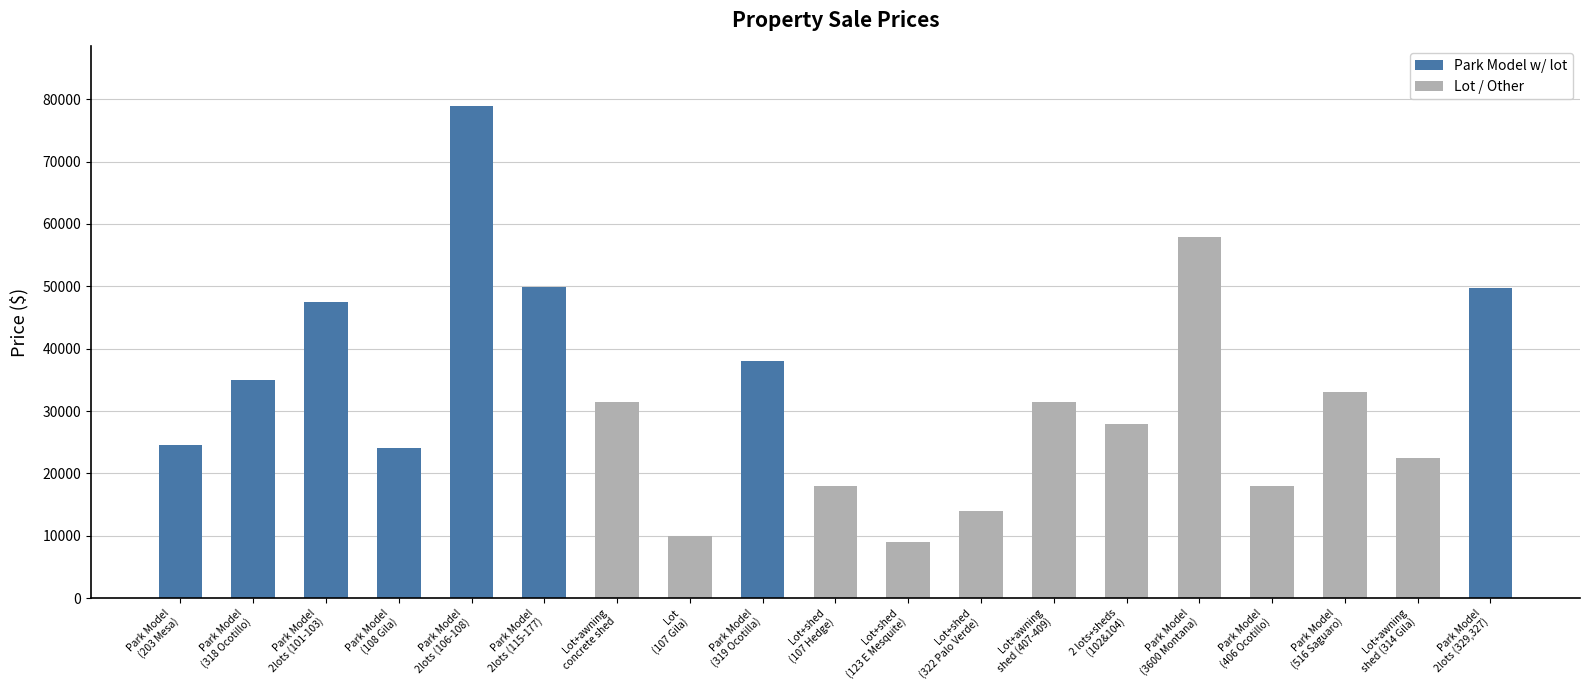

Approximately how many times larger is the value at Park model w/lot (406 Ocotillo) compared to Park Model w/lot (108 Gila)?

0.8